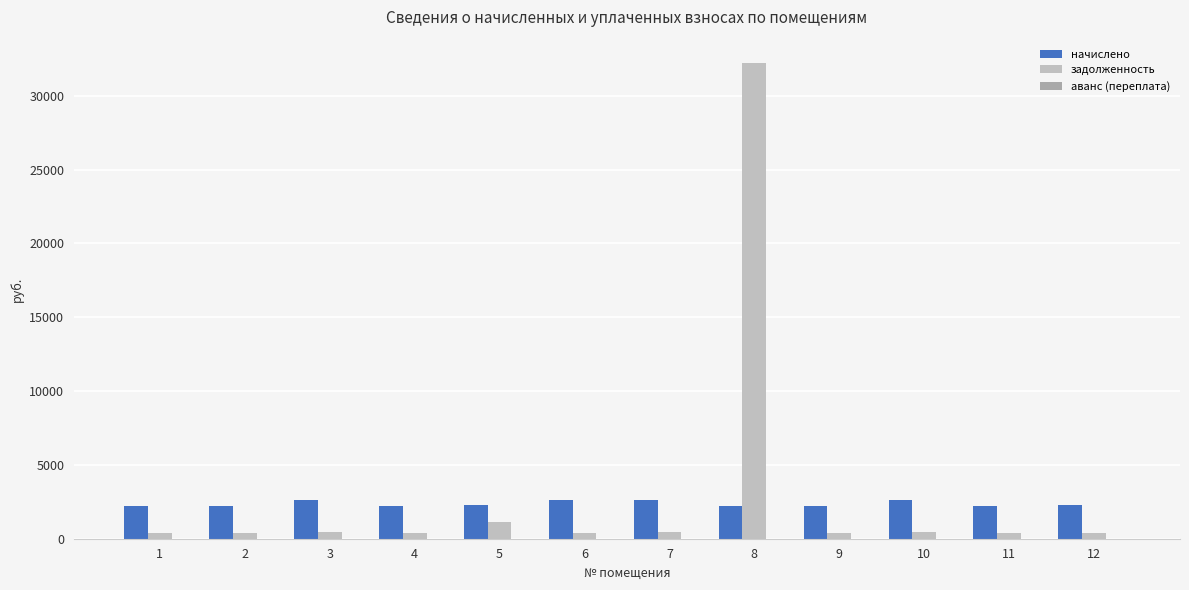

What is the highest value of the задолженность series?

32182.7